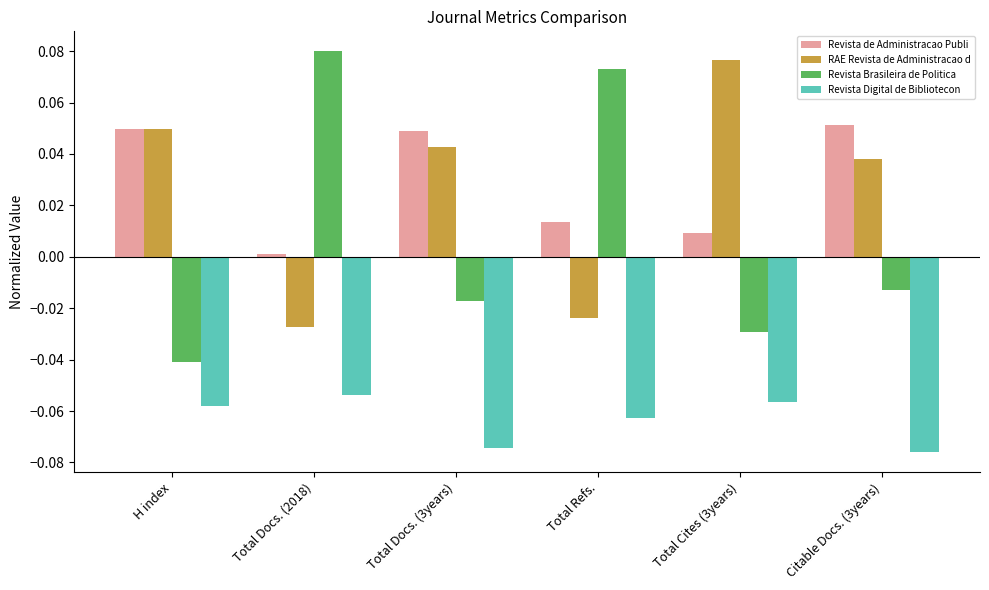

The Revista Digital de Bibliotecon series shows -0.0 at Citable Docs. (3years). True or false?

False